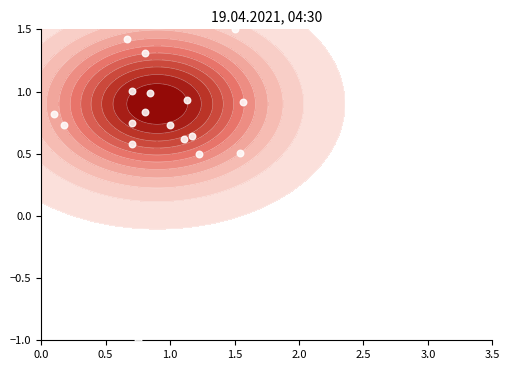

The value at 15 is 0.2. True or false?

False